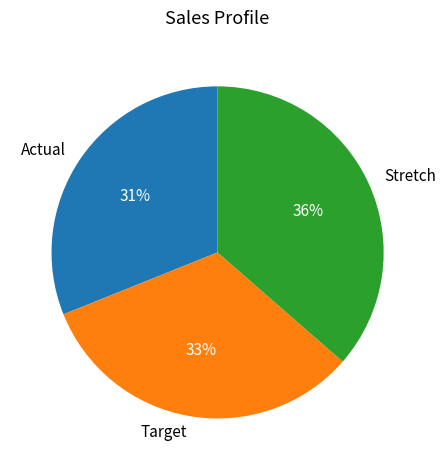

The Target slice represents 27% of the pie. True or false?

False